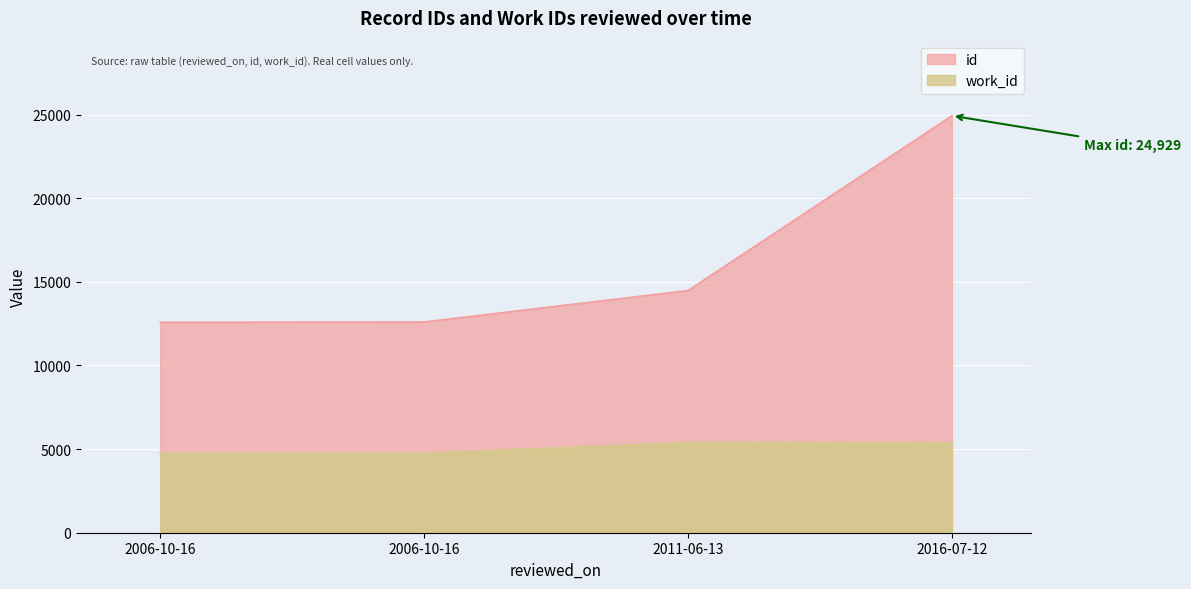

Reading right to left, list all the values displayed in this chart.

id: 2016-07-12=24929	2011-06-13=14477	2006-10-16=12599	2006-10-16=12580
work_id: 2016-07-12=5366	2011-06-13=5390	2006-10-16=4753	2006-10-16=4753